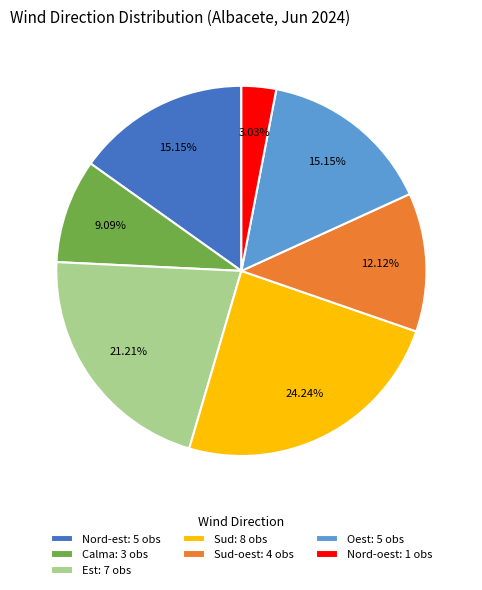

Approximately how many times larger is the value at Sud-oest: 4 obs compared to Sud: 8 obs?

0.5